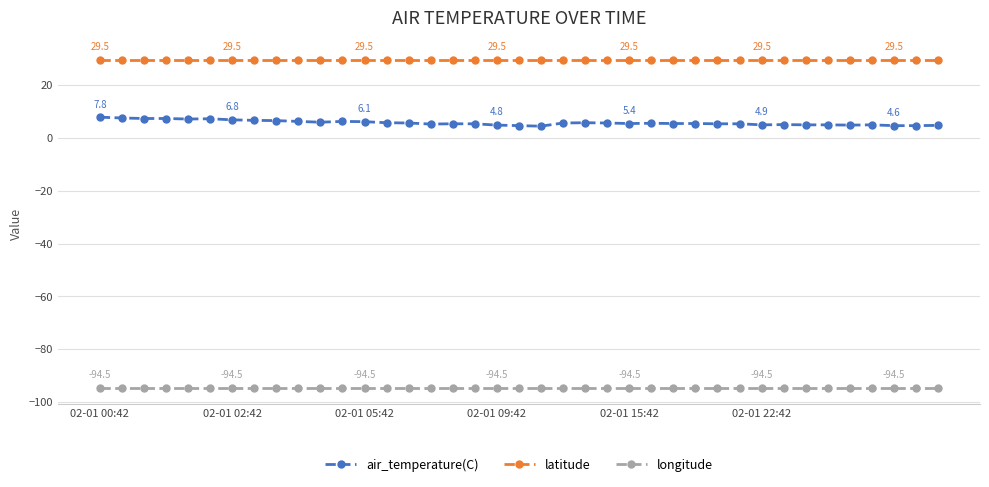

Rank the series by their average value, from highest to lowest.

latitude, air_temperature(C), longitude